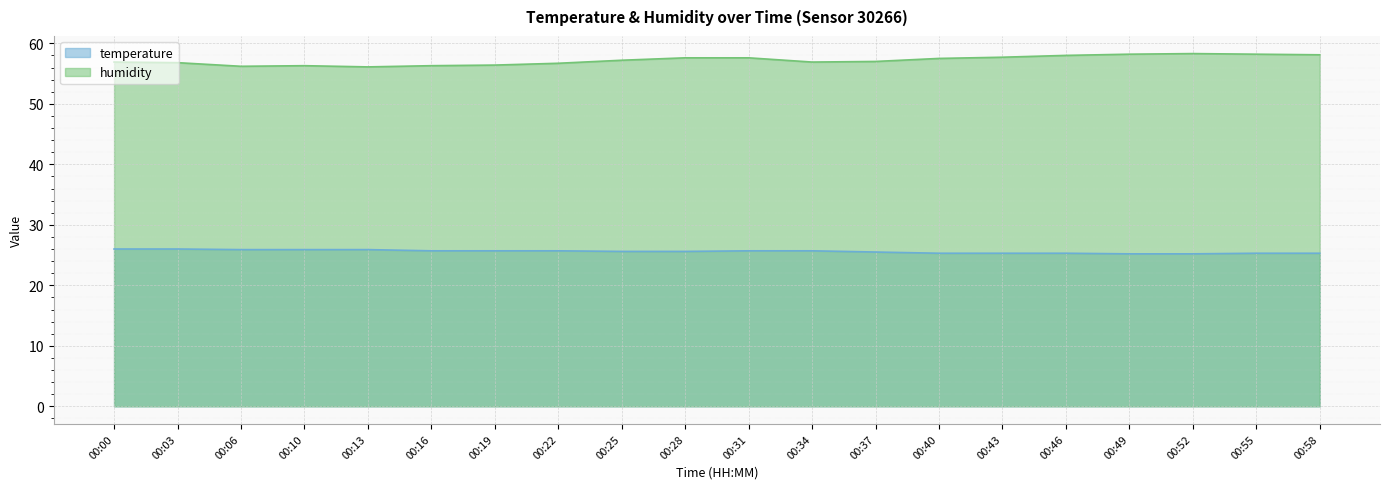

How many data points in humidity are less than 57?

9